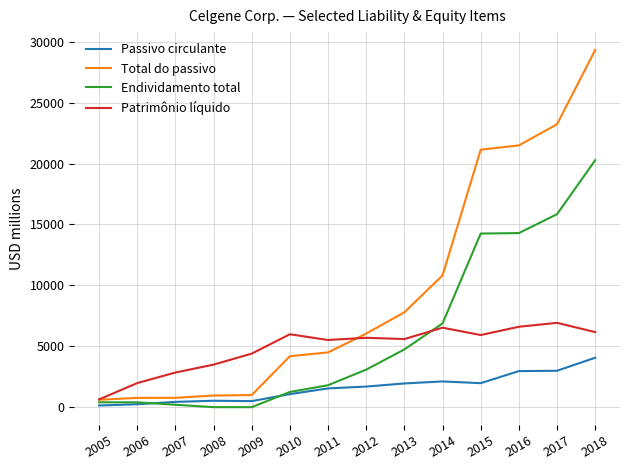

True or false: Total do passivo and Passivo circulante cross at least once.

False